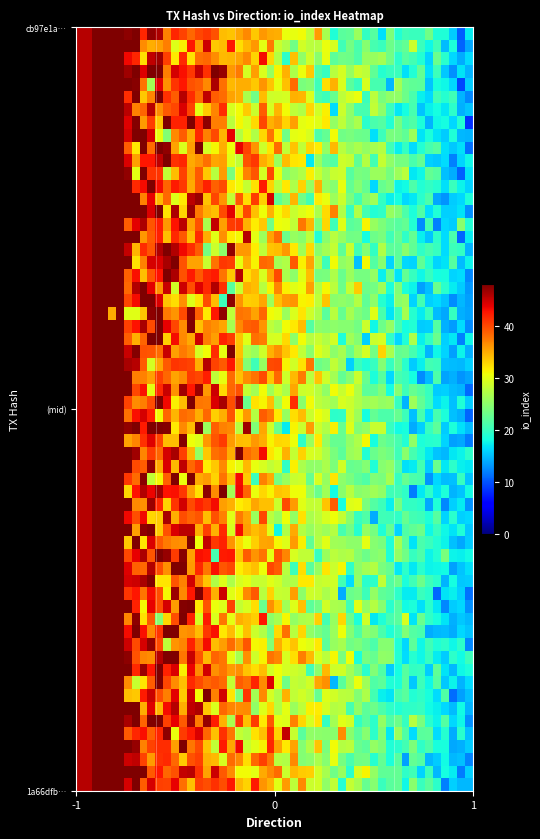

List the series in order of their peak value, lowest first.

1a66dfb9ee8c311a7797f18d3eb5739f97e951b, cb97e1a00921994c8461c5c5682c7ab7db72b04